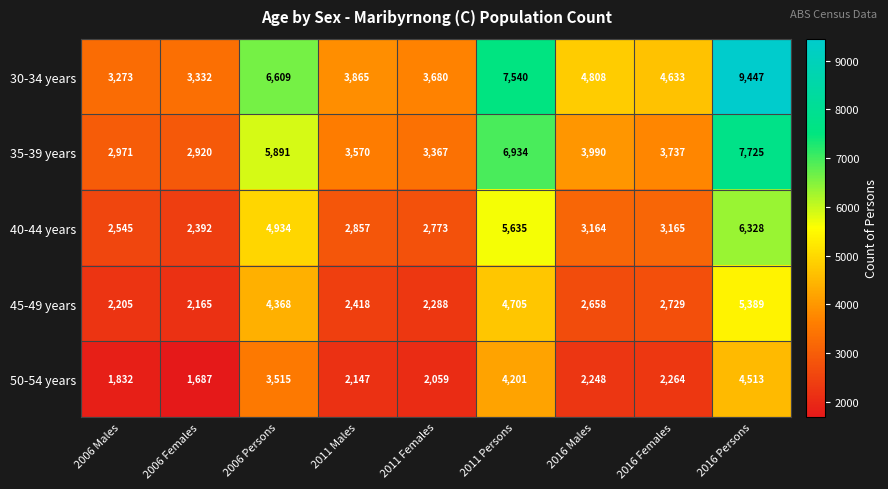

Which series has the largest total across all categories?

30-34 years